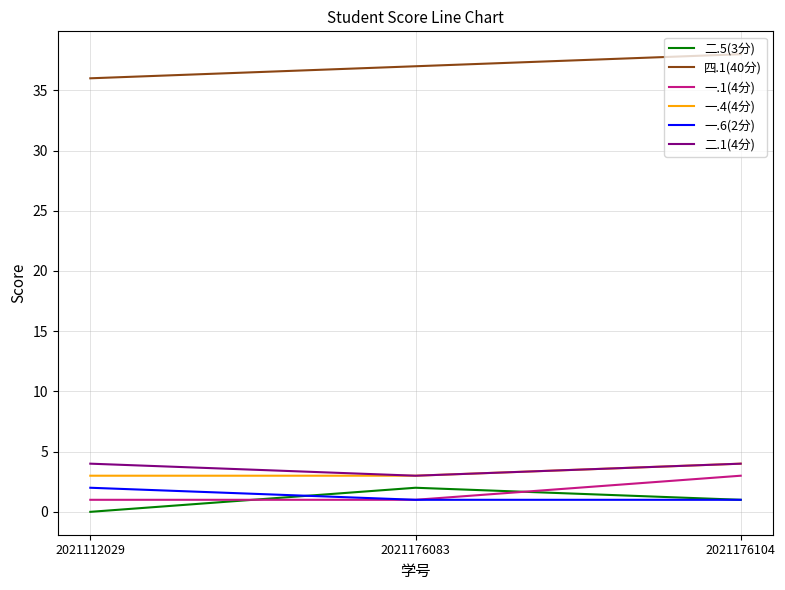

At which category does the chart reach its minimum across all series?

2021112029